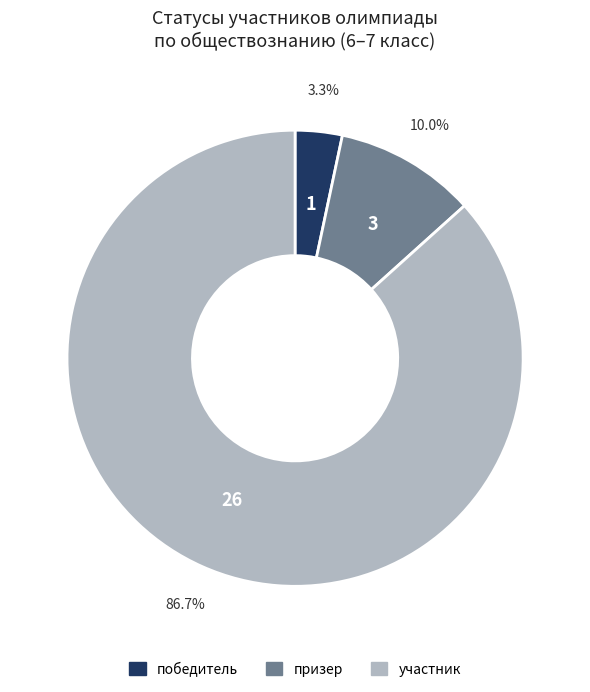

Which has a higher value, участник or победитель?

участник